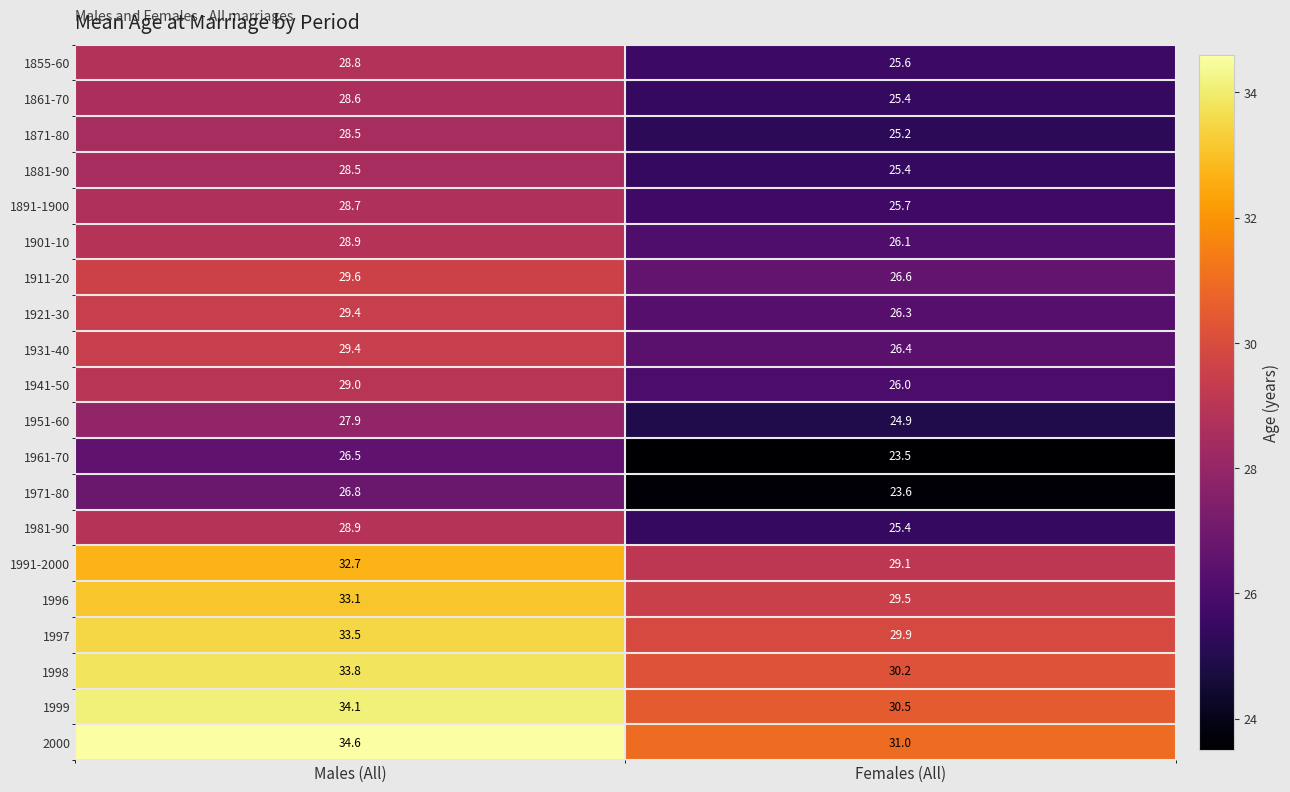

At which category does the chart reach its minimum across all series?

Females (All)